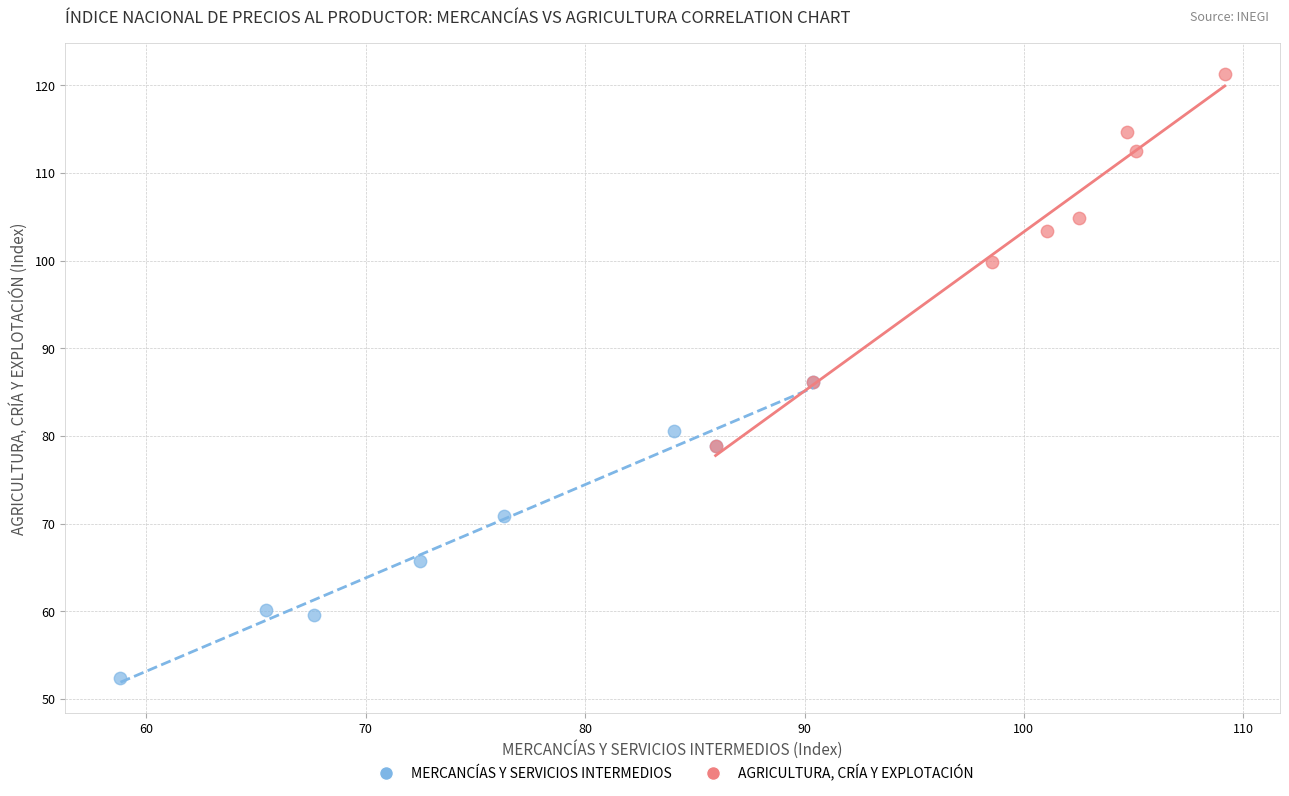

Which series reaches the minimum Y coordinate?

MERCANCÍAS Y SERVICIOS INTERMEDIOS